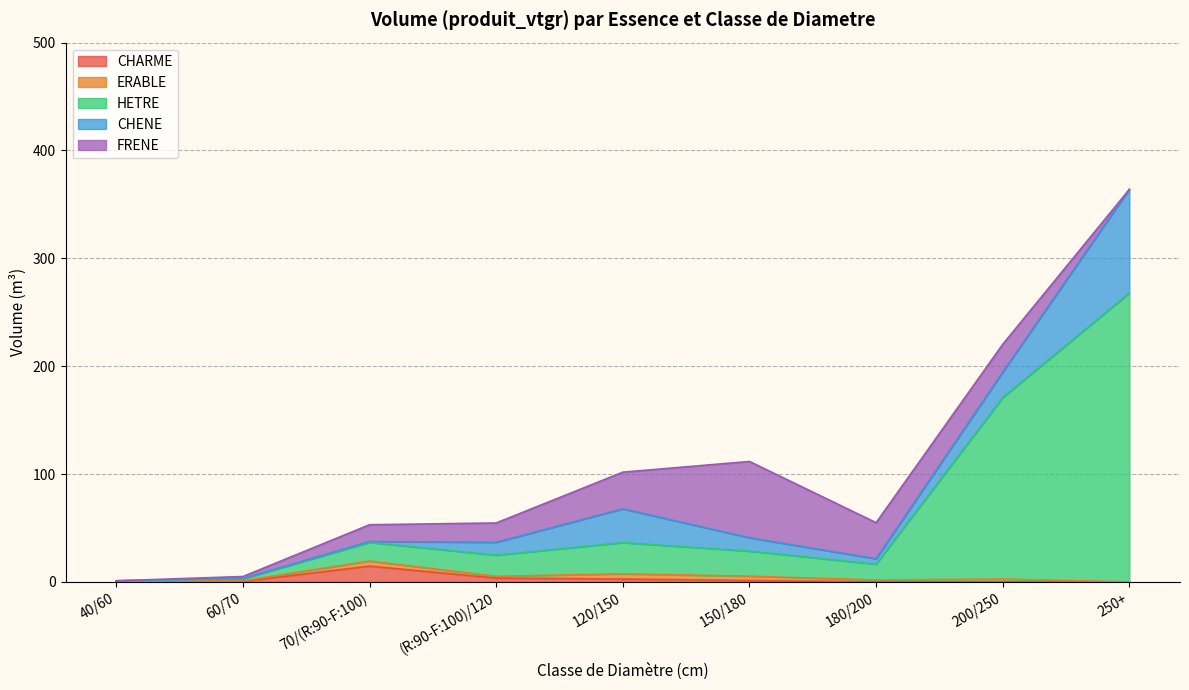

What is the sum of the HETRE values at 60/70 and 200/250?

170.2